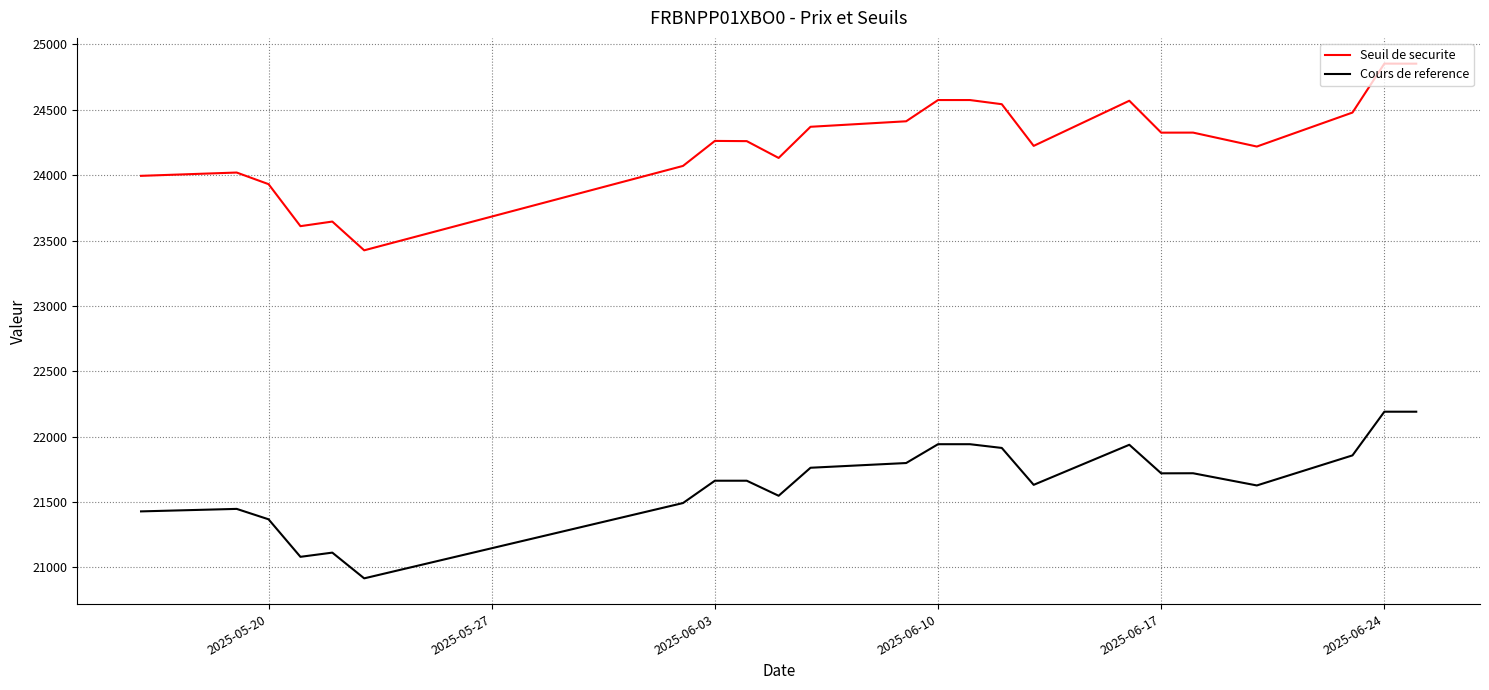

Rank the series by their maximum value, from lowest to highest.

Cours de reference, Seuil de securite